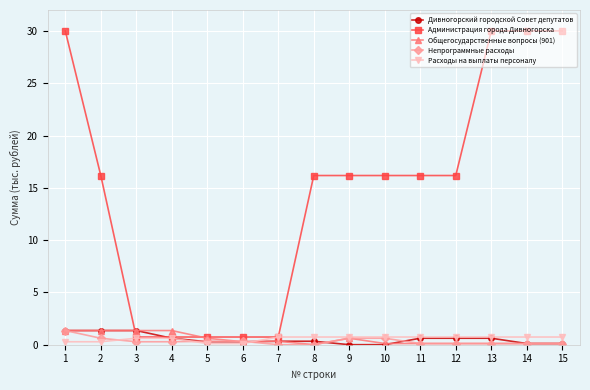

What are all the series names shown in the legend?

Дивногорский городской Совет депутатов, Администрация города Дивногорска, Общегосударственные вопросы (901), Непрограммные расходы, Расходы на выплаты персоналу